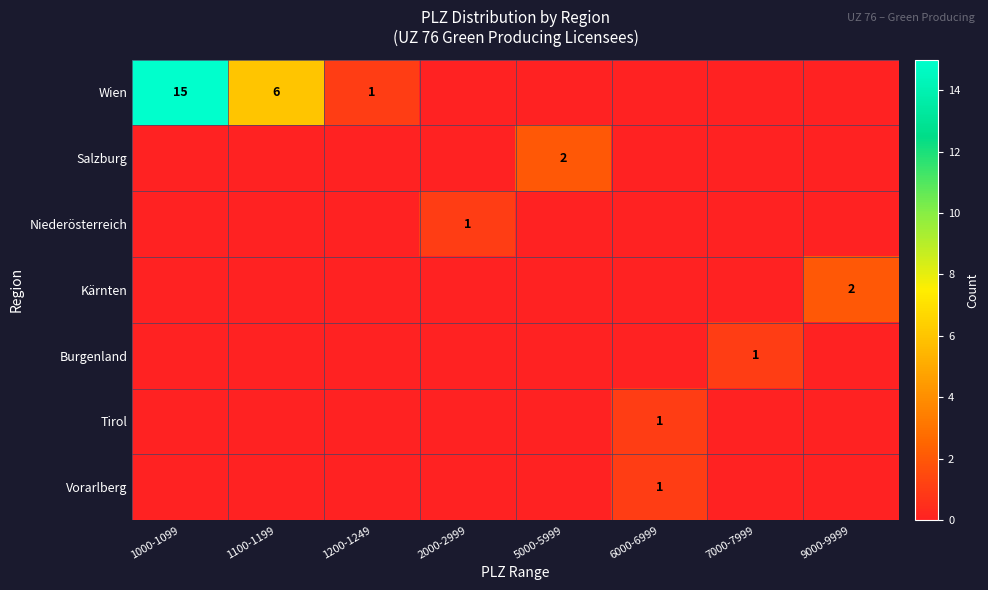

Is it true that Tirol equals 1 at 6000-6999?

True